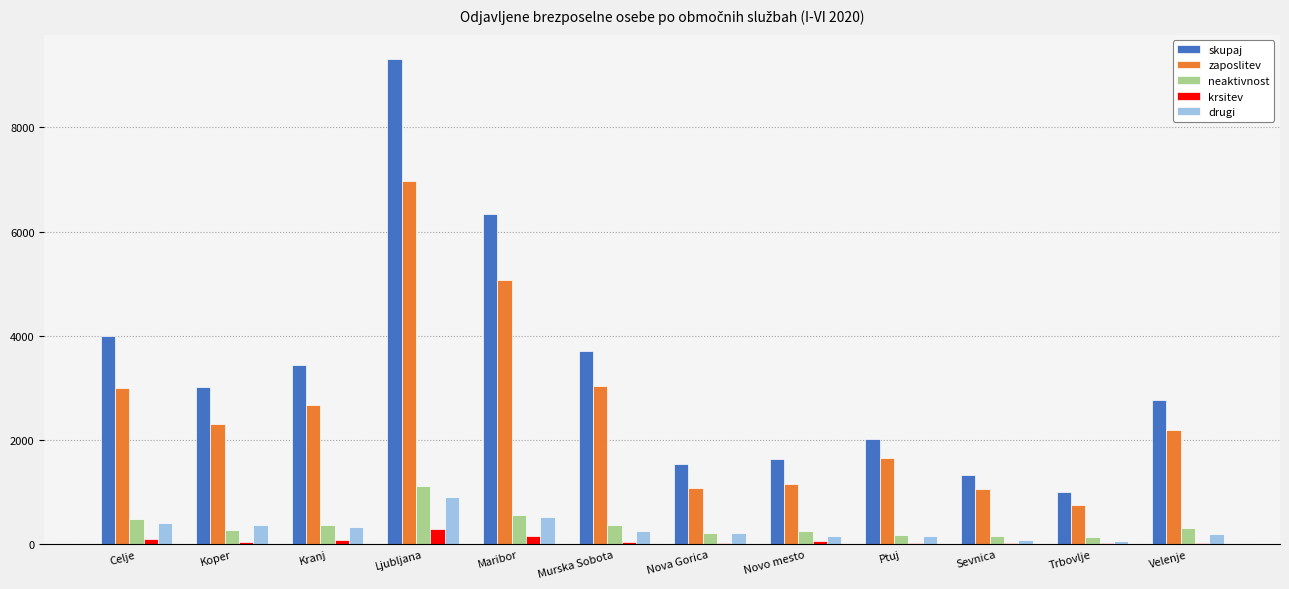

Which series changed the most between Ljubljana and Velenje?

skupaj